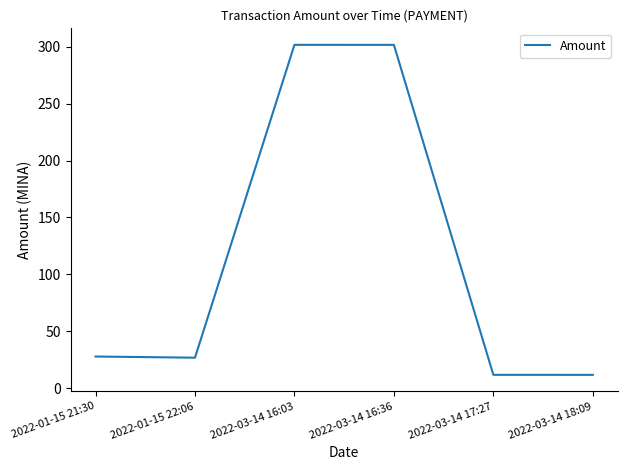

True or false: the data has more than 0 interior local peaks.

True